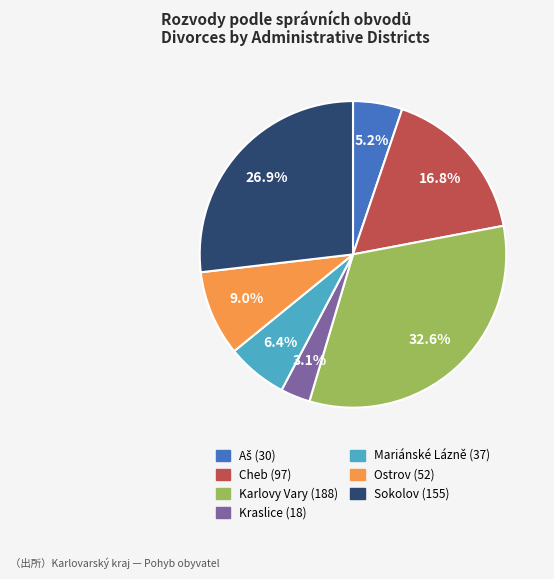

Is Cheb the majority of the pie?

No